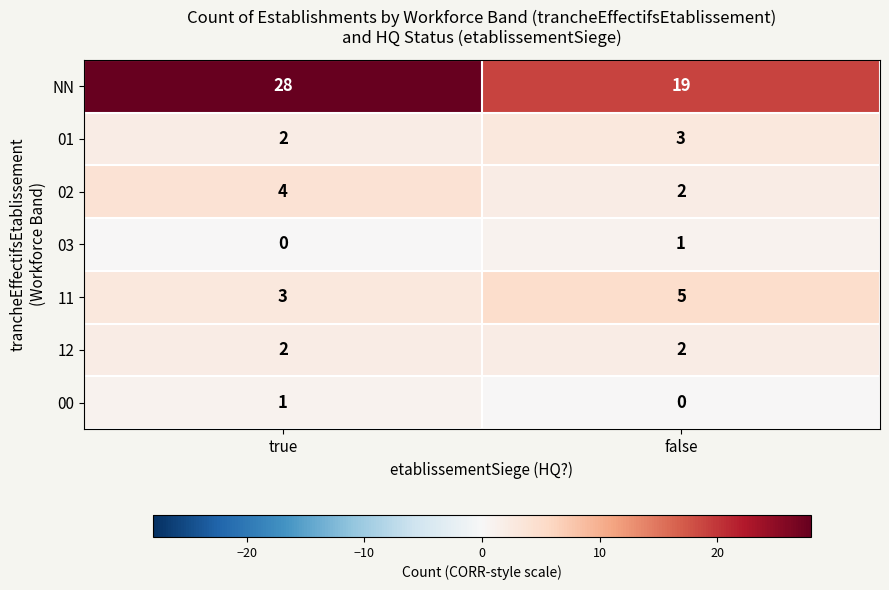

Is it true that NN equals 19 at false?

True